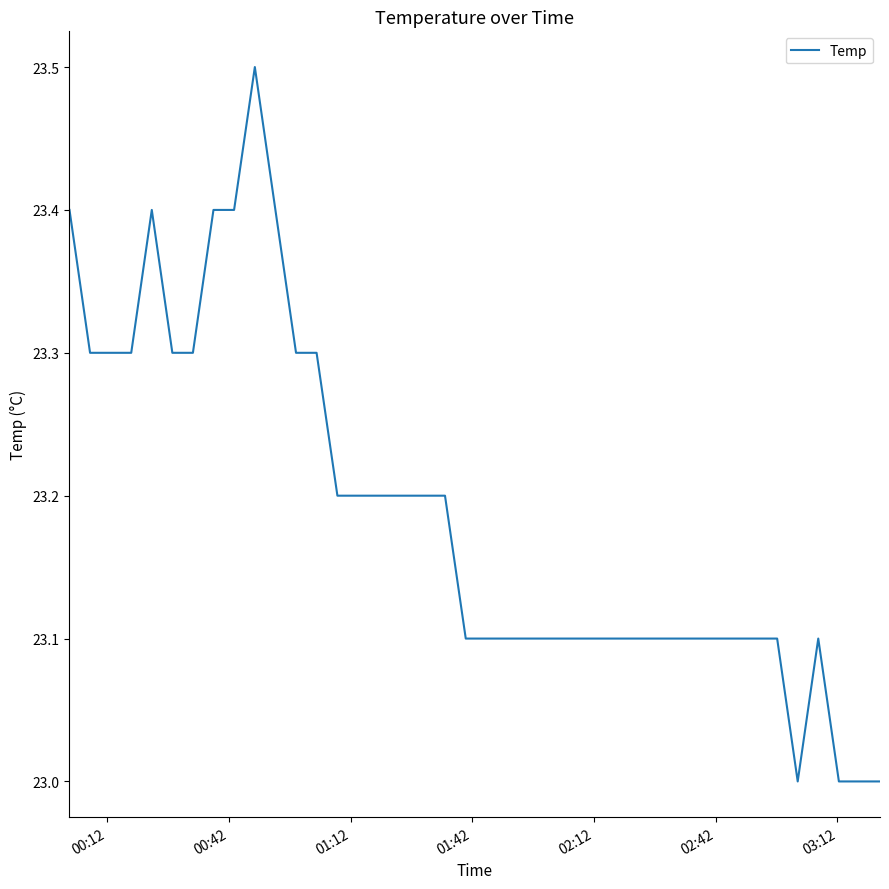

What is the difference between the maximum and minimum values?

0.5